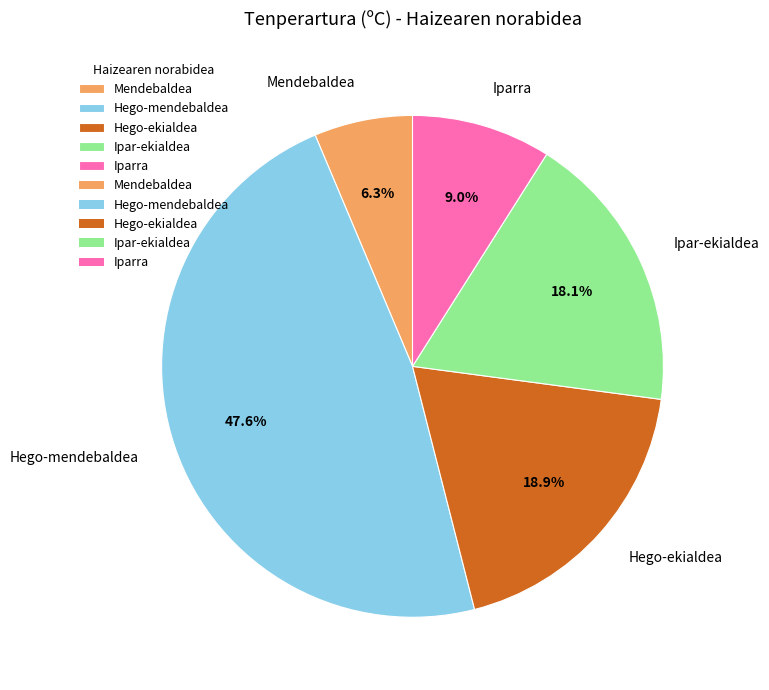

Does Hego-mendebaldea represent more than half of the total?

No